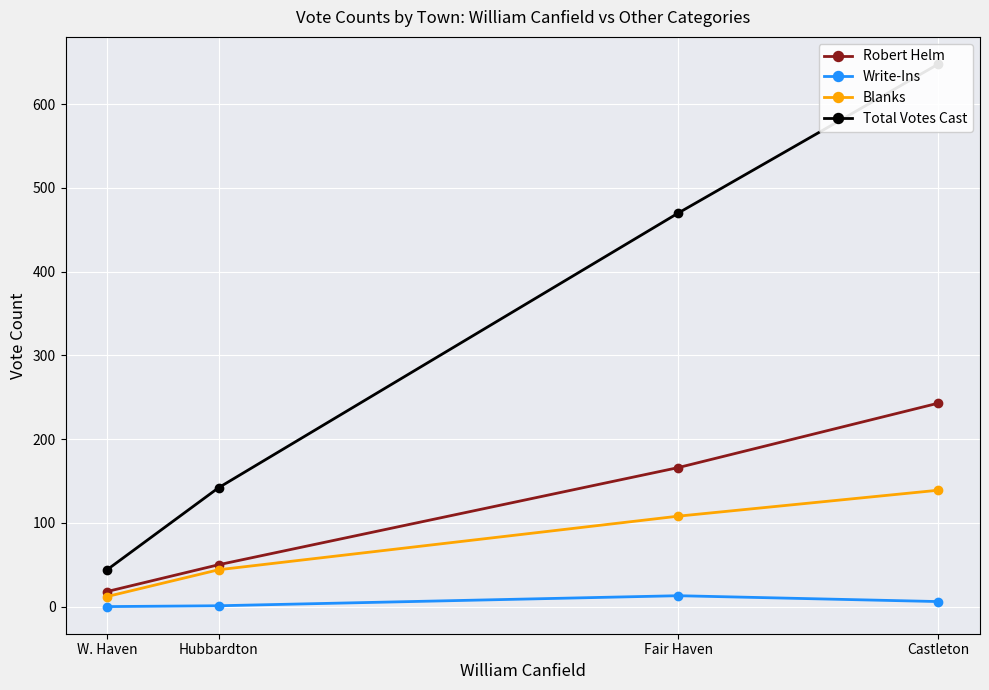

How many values in the Robert Helm series exceed 166?

1